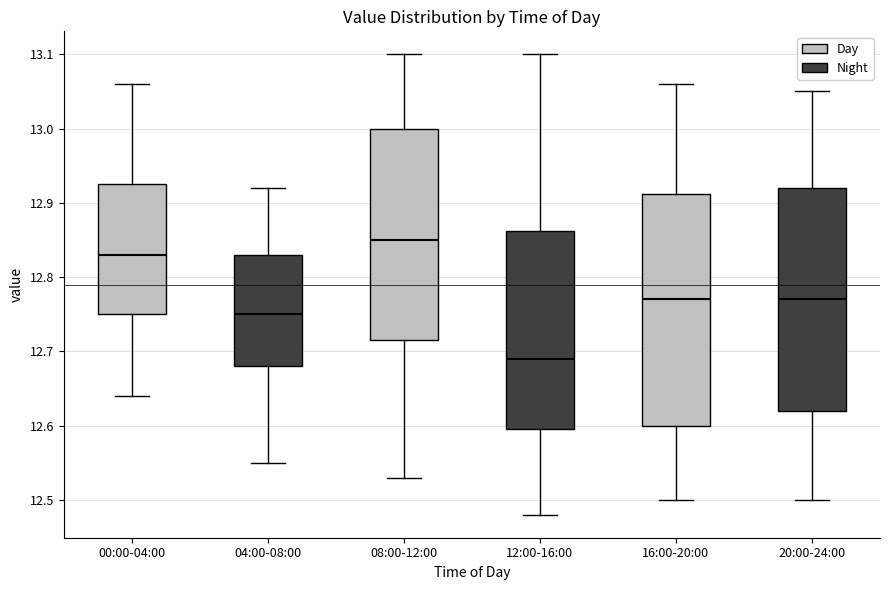

Reading left to right, read every box against the y-axis: the position of its median line, the range the box covers, and the ends of its whiskers. The values are not printed on the chart, so give them approximately, as read against the axis.

00:00-04:00: median 12.83, box 12.75 to 12.93, whiskers 12.64 to 13.06
04:00-08:00: median 12.75, box 12.68 to 12.83, whiskers 12.55 to 12.92
08:00-12:00: median 12.85, box 12.72 to 13.00, whiskers 12.53 to 13.10
12:00-16:00: median 12.69, box 12.60 to 12.86, whiskers 12.48 to 13.10
16:00-20:00: median 12.77, box 12.60 to 12.91, whiskers 12.50 to 13.06
20:00-24:00: median 12.77, box 12.62 to 12.92, whiskers 12.50 to 13.05